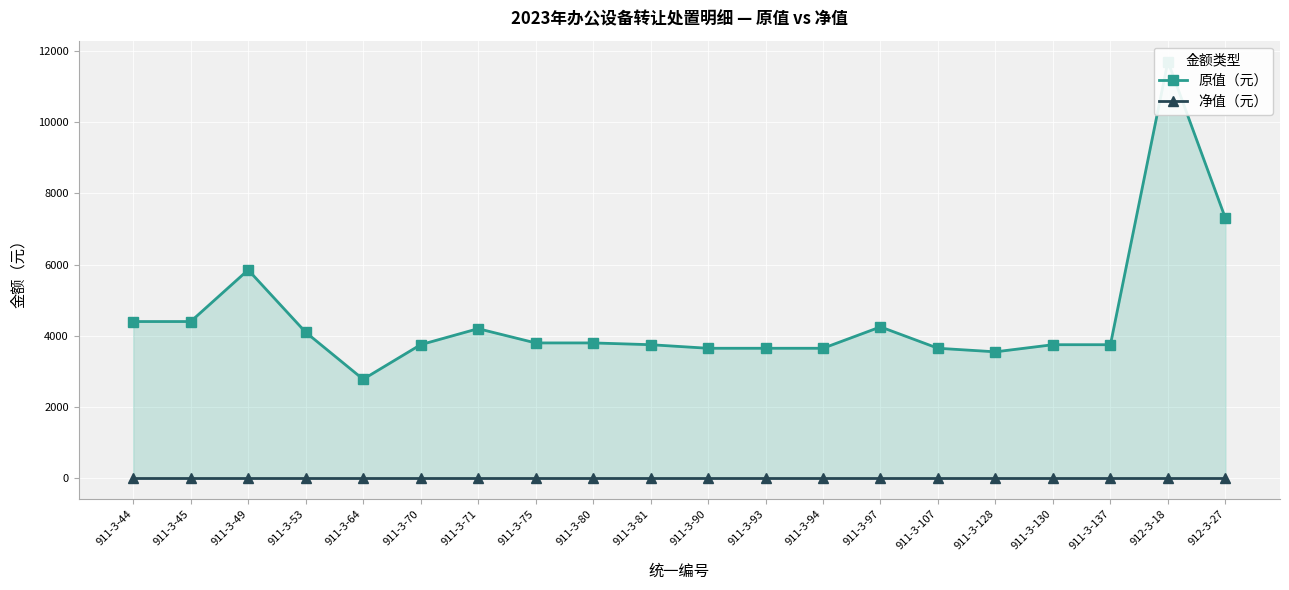

What is the maximum value shown in the chart?

11700